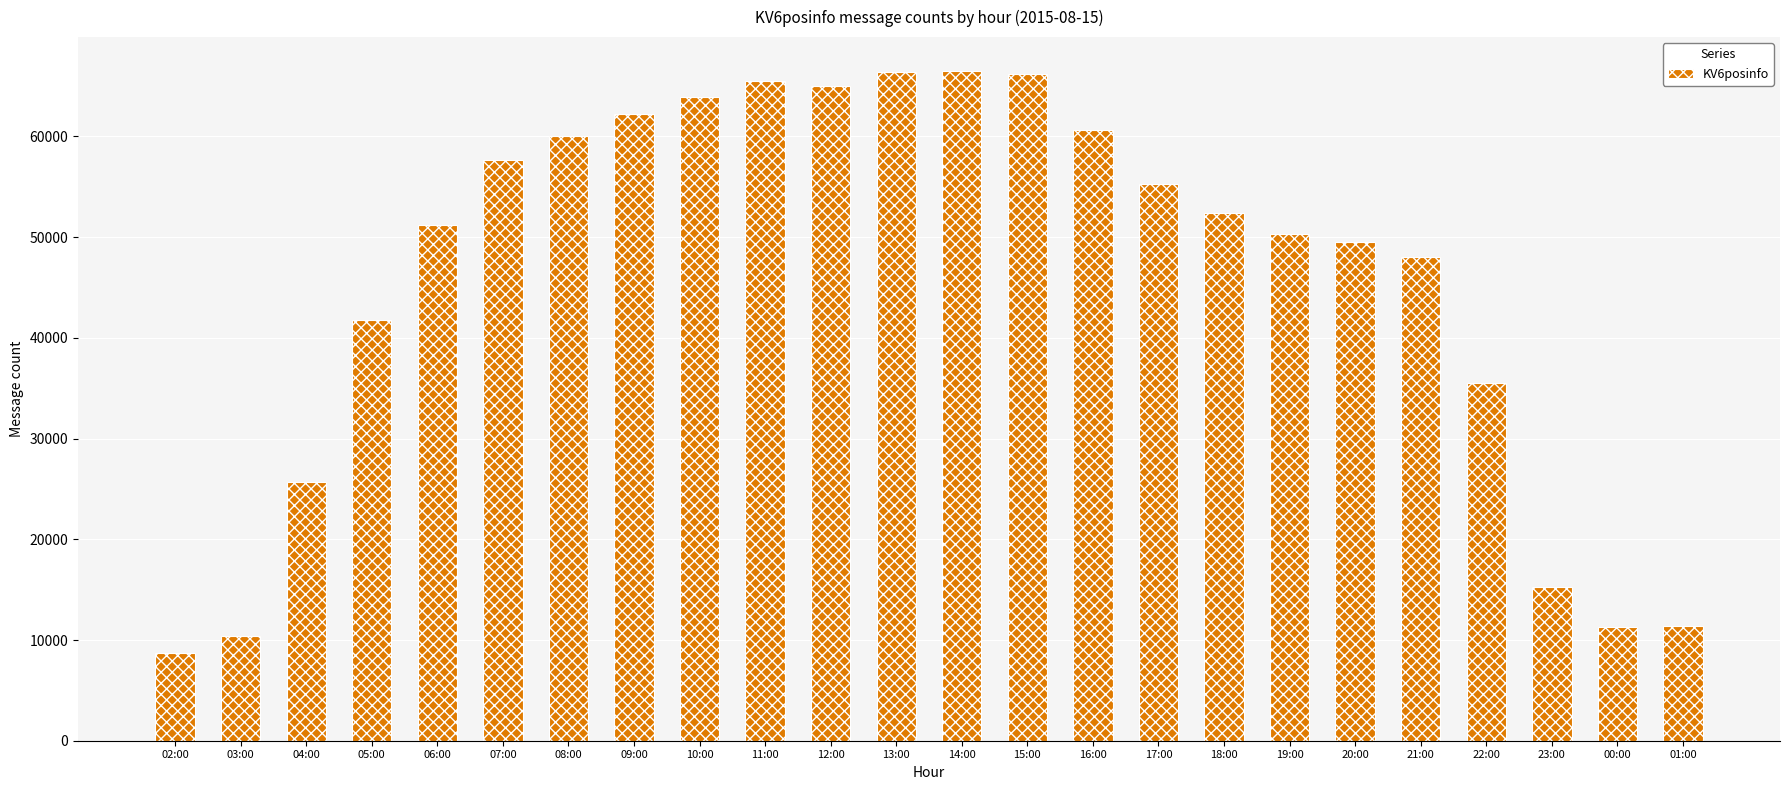

What is the average value?

45877